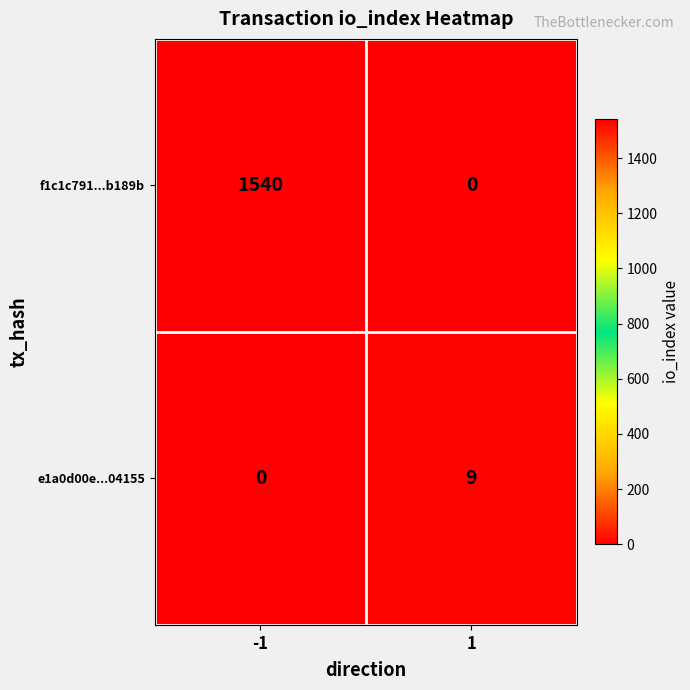

What is the maximum value shown in the chart?

1540